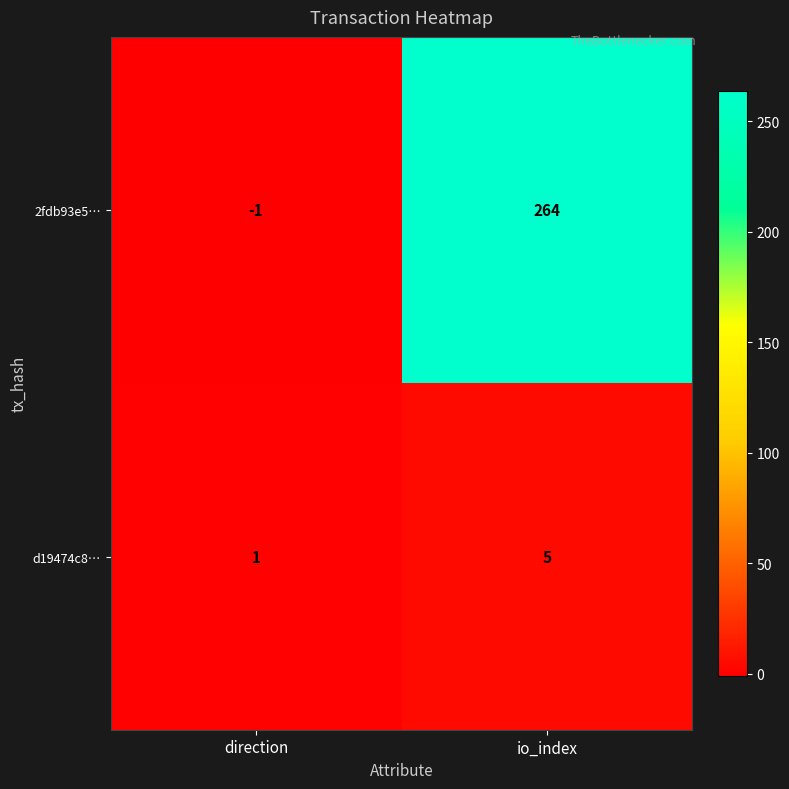

Rank the series by their average value, from highest to lowest.

2fdb93e5…, d19474c8…